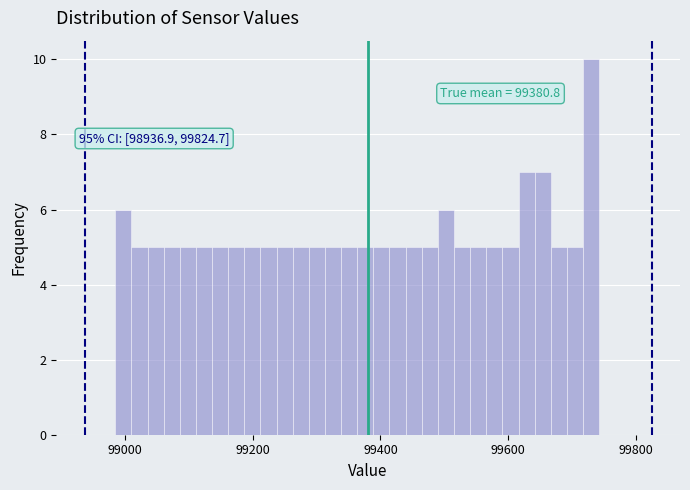

Around what value on the x-axis is the tallest bar? Give the approximate position of its centre, as read against the axis.

99720